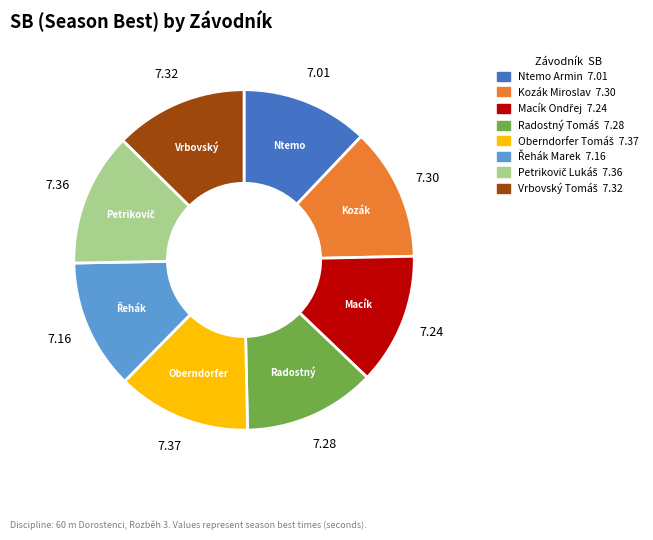

How many segments does this pie chart have?

8